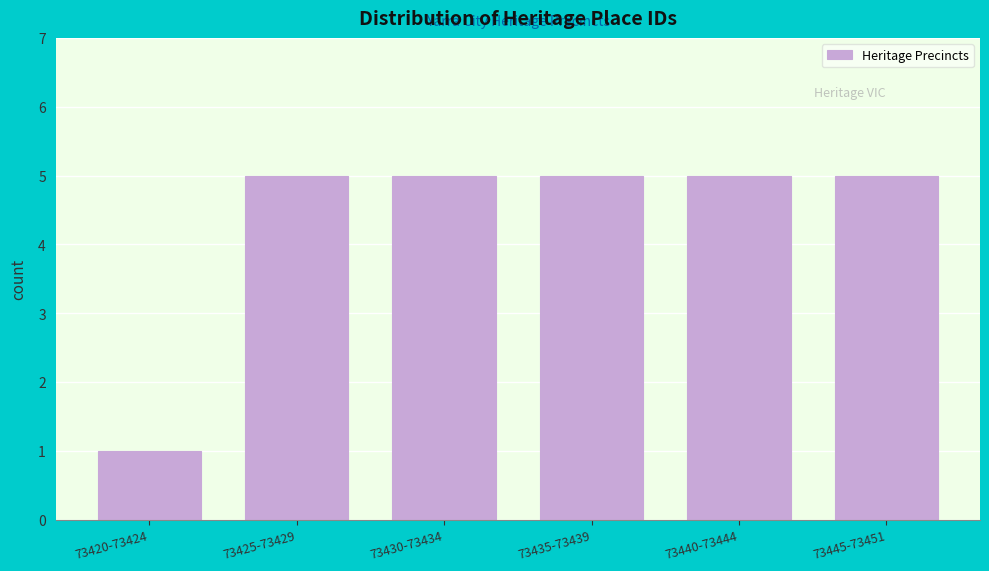

Reading left to right, extract all data points from this chart.

73420-73424=1	73425-73429=5	73430-73434=5	73435-73439=5	73440-73444=5	73445-73451=5